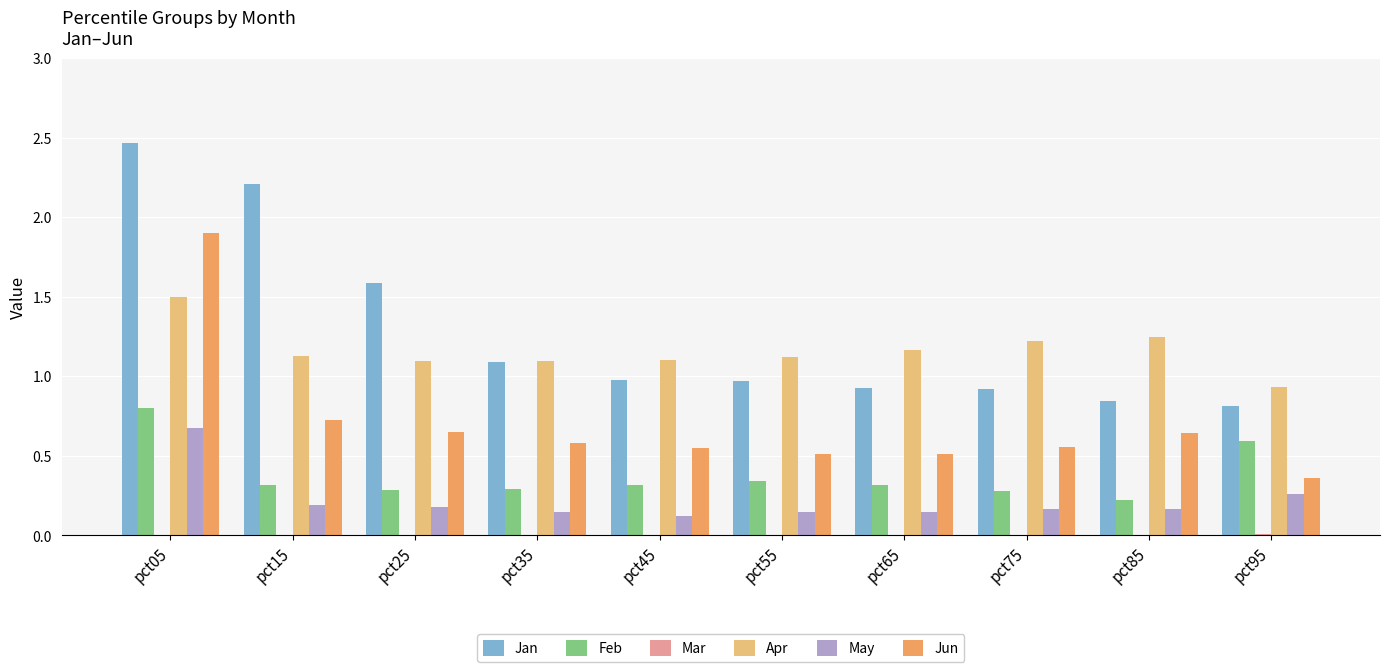

What is the difference between the highest and lowest values at pct65?

1.2